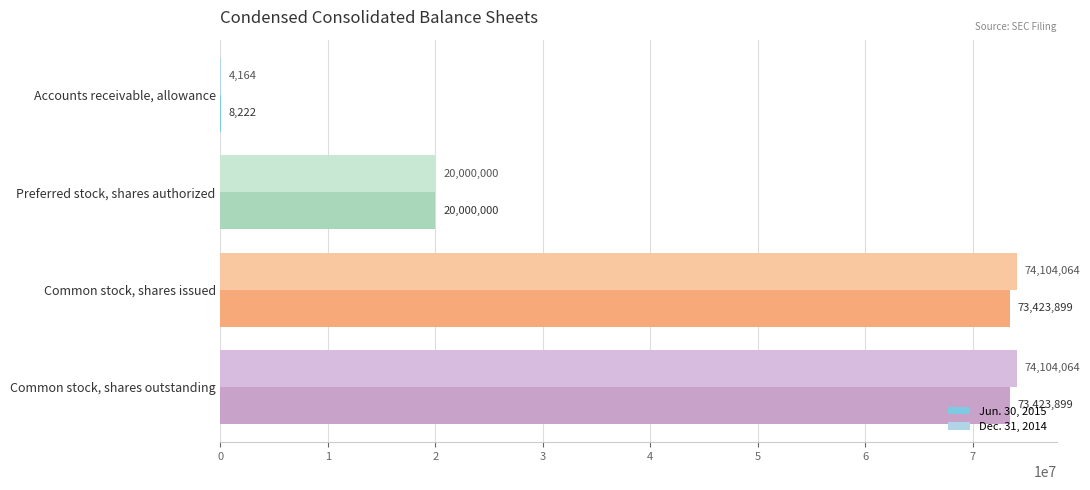

How many Jun. 30, 2015 values are between 20000000 and 73423899?

3